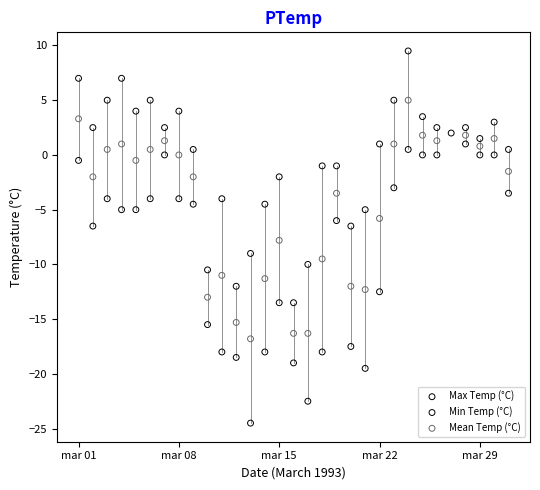

Which series contains the highest Y value?

Max Temp (°C)